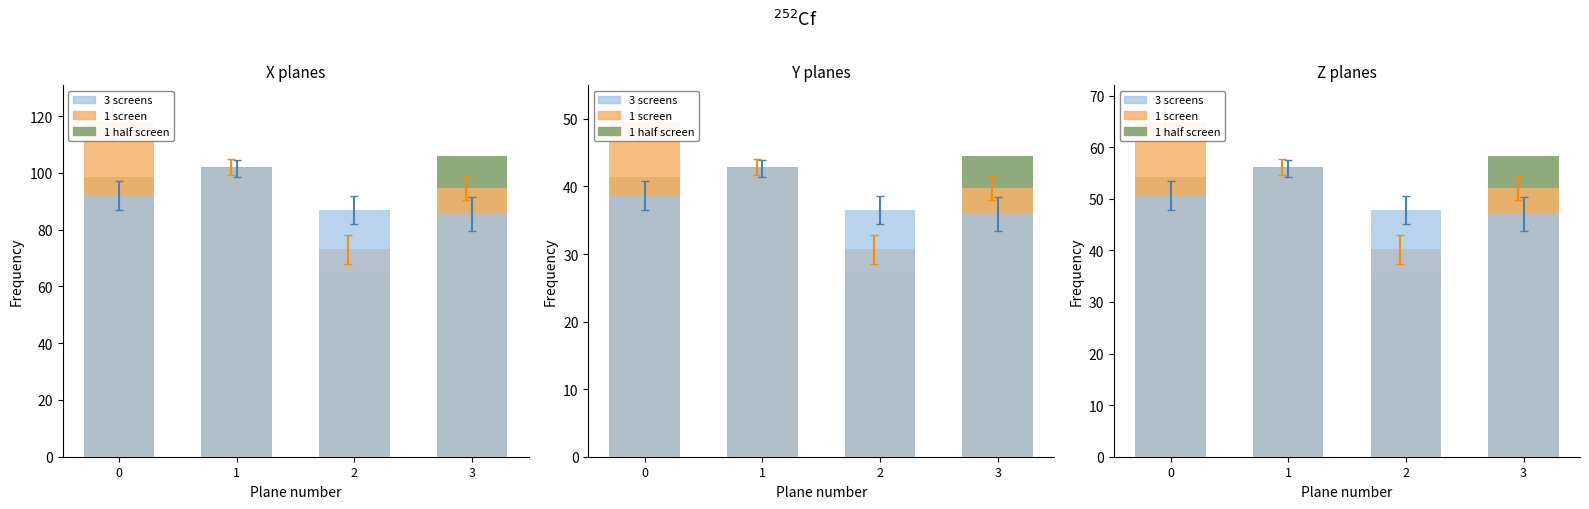

What is the average value of the 3 screens series?

50.3